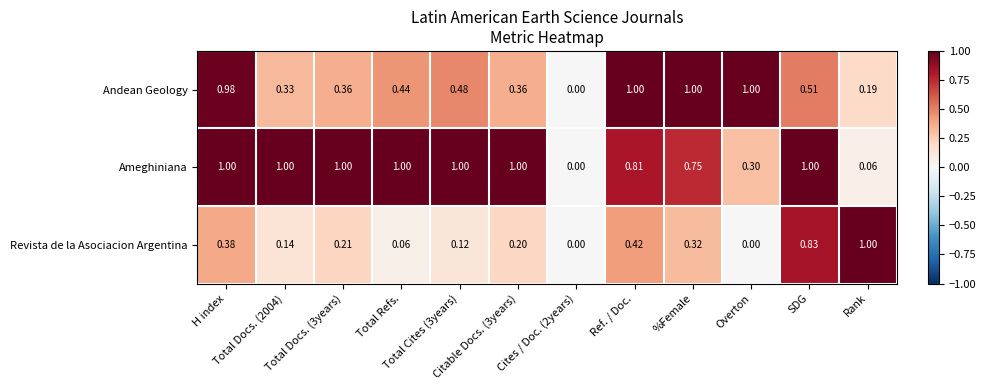

List the series in order of their overall mean, lowest first.

Revista de la Asociacion Argentina, Andean Geology, Ameghiniana